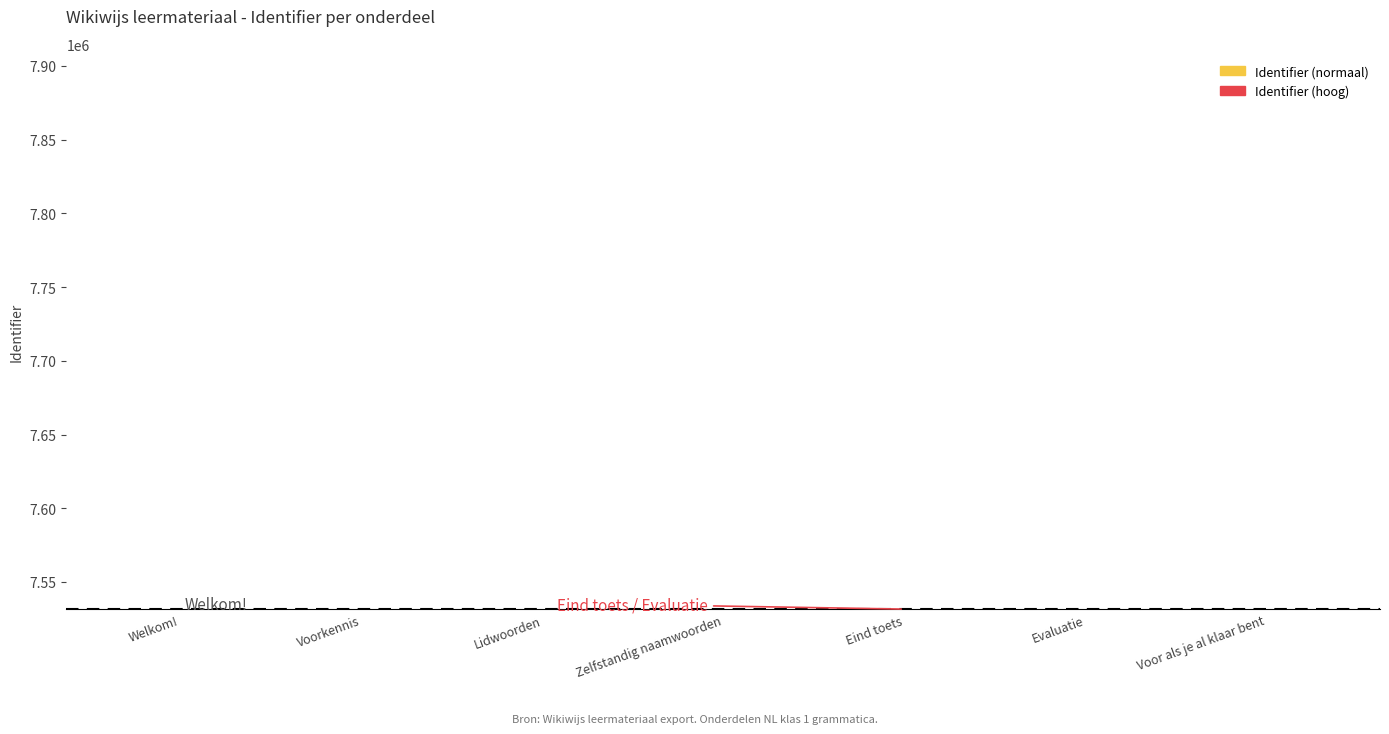

What is the difference between the maximum and minimum values?

23